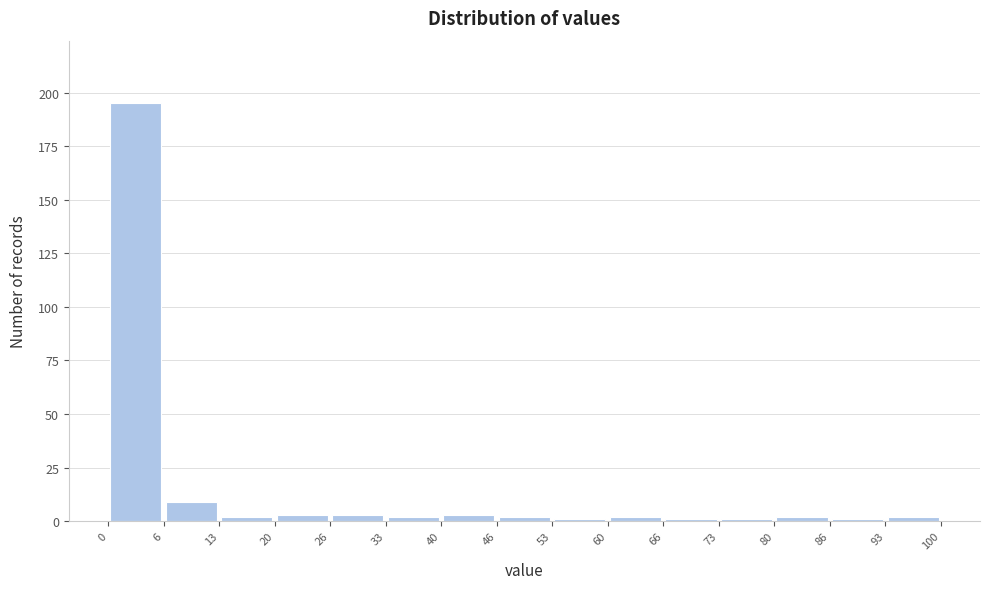

Which range on the x-axis has the tallest bar?

0 to 6